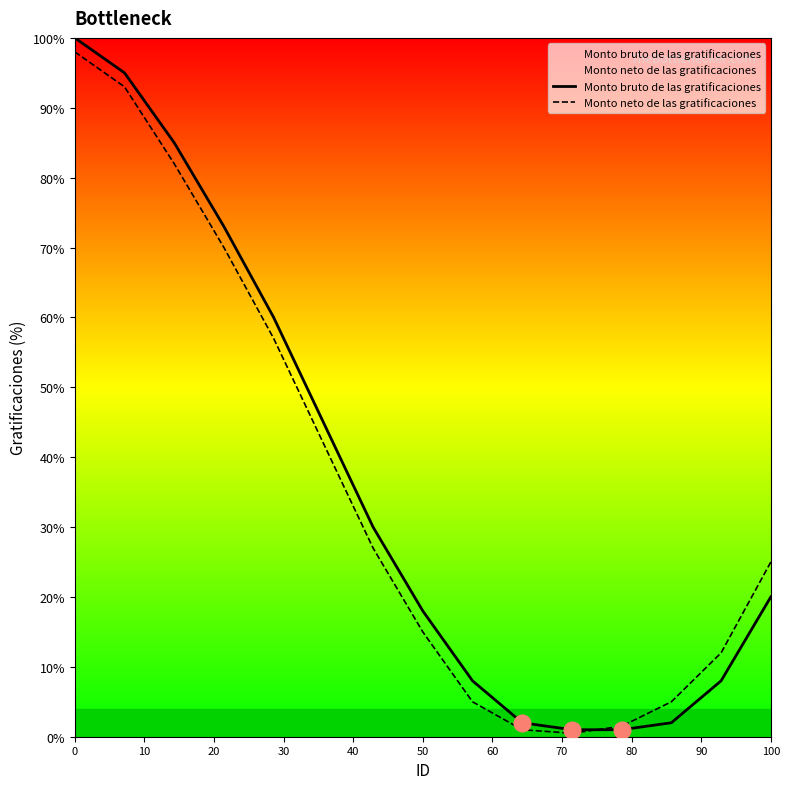

True or false: Monto neto de las gratificaciones has more than 2 interior local peaks.

False